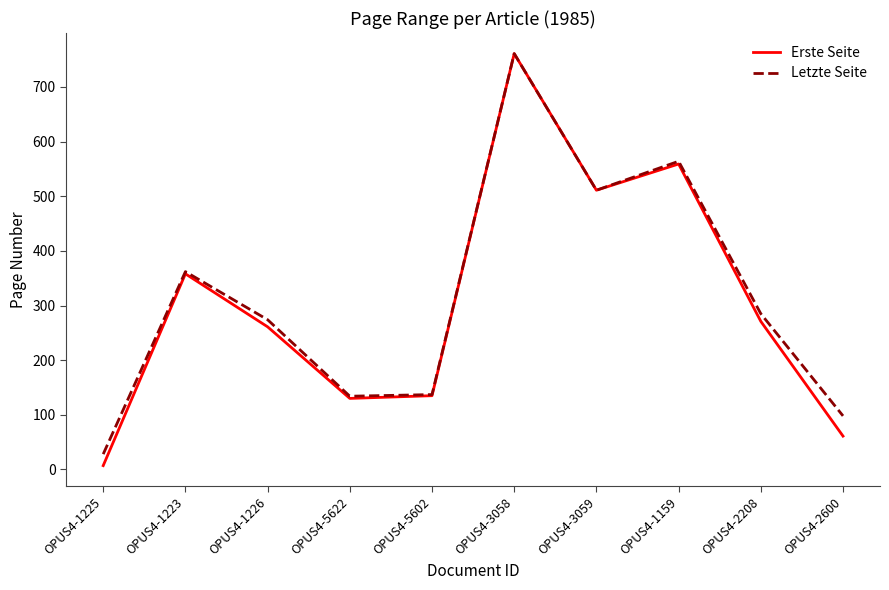

What is the minimum value for Erste Seite?

7